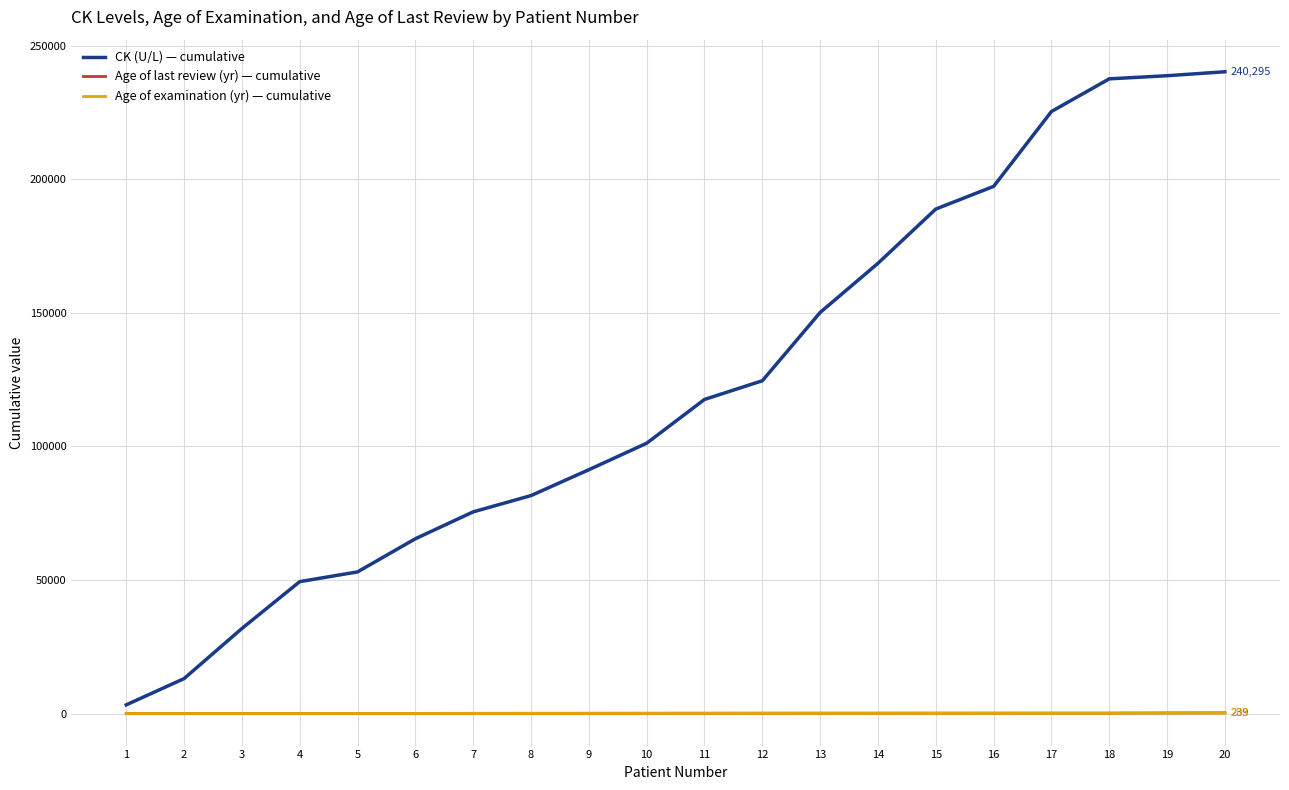

What is the difference between the Age of last review (yr) — cumulative values at 6 and 19?

157